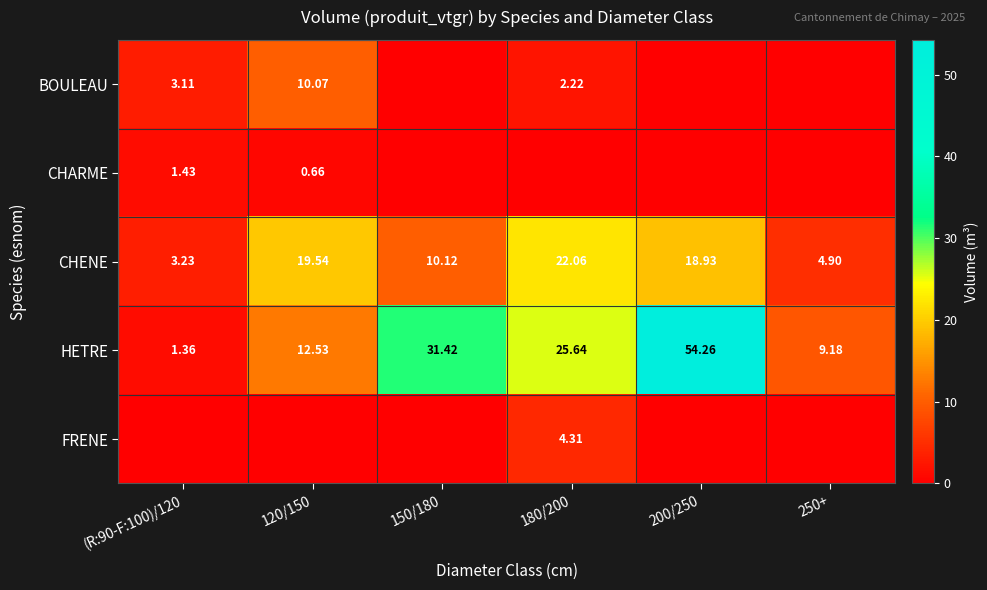

Between 180/200 and (R:90-F:100)/120, which is larger?

(R:90-F:100)/120